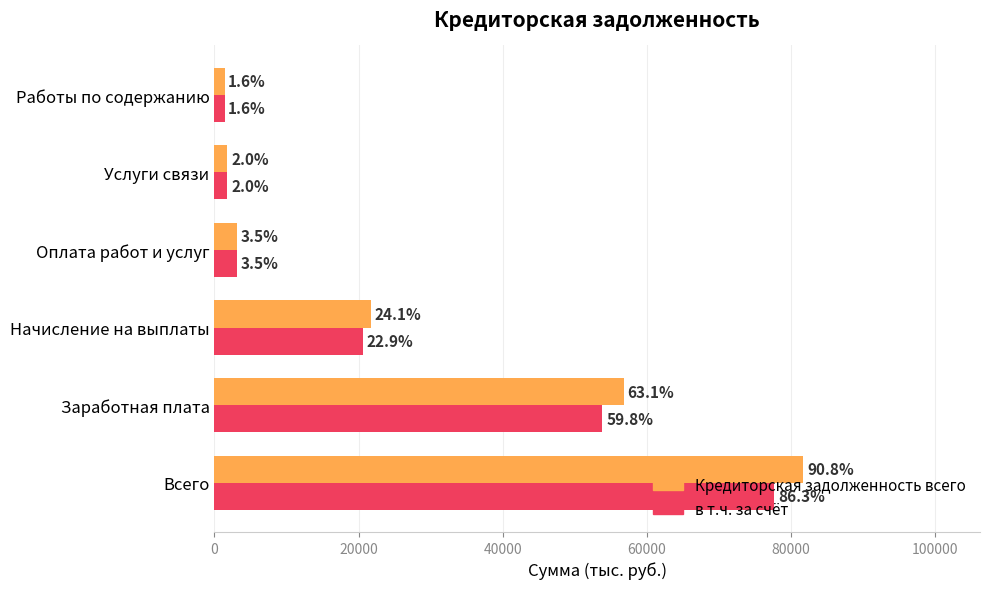

At how many categories does at least one series exceed 38866?

2